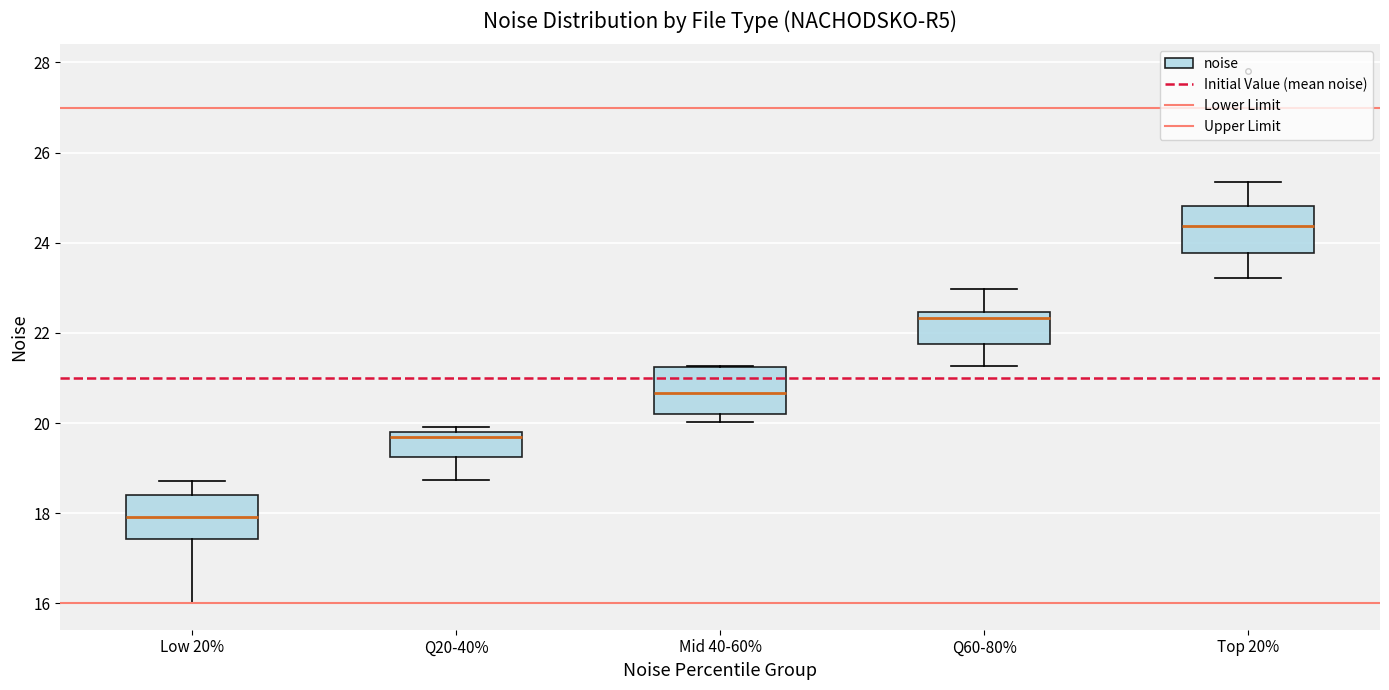

Where does the median line of the box for Top 20% sit on the y-axis? The values are not printed on the chart, so give them approximately, as read against the axis.

24.4